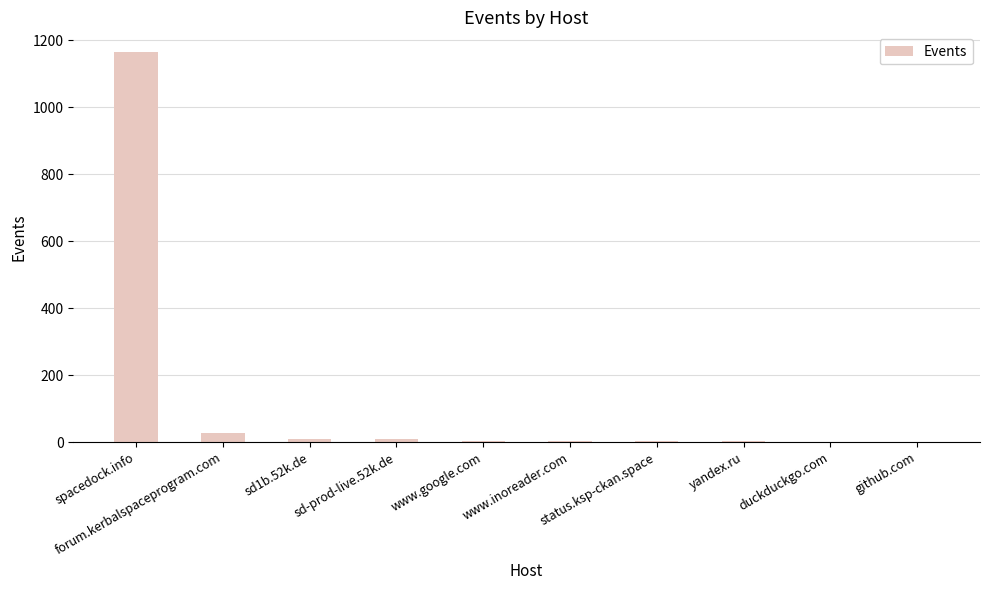

Which label corresponds to the largest value in the chart?

spacedock.info